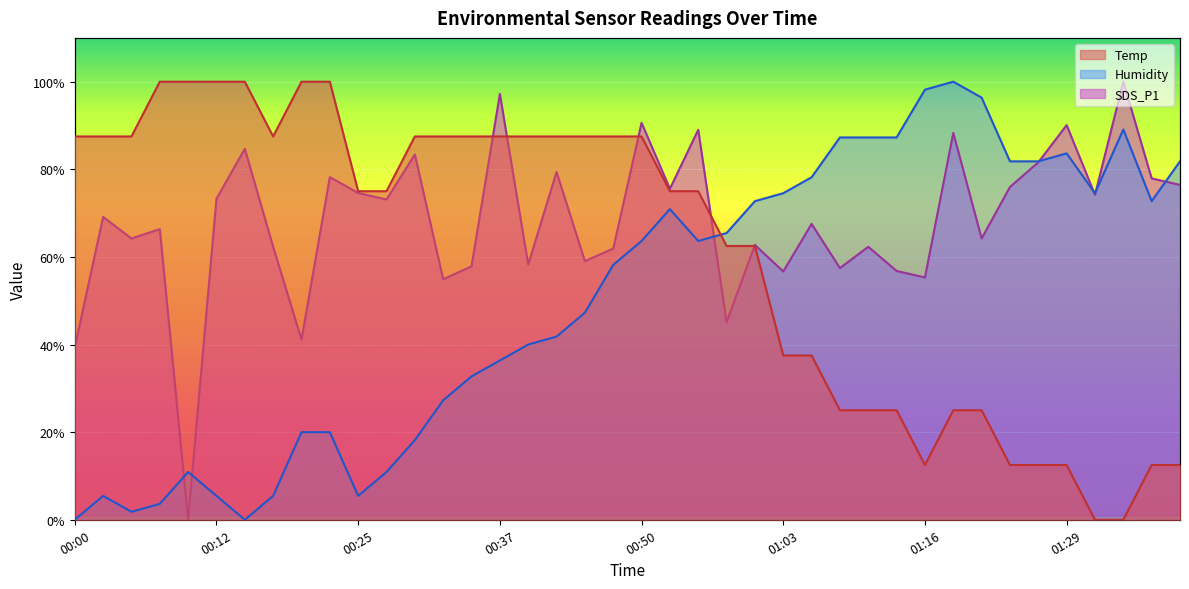

How many intersections are there between SDS_P1 and Humidity?

7